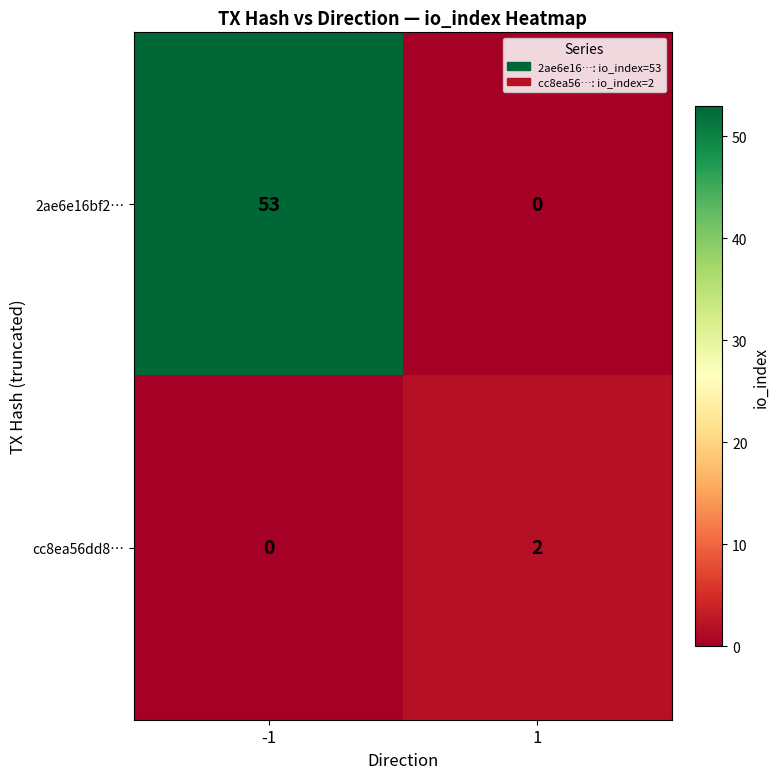

Which series has the largest range (max minus min)?

2ae6e16bf2…